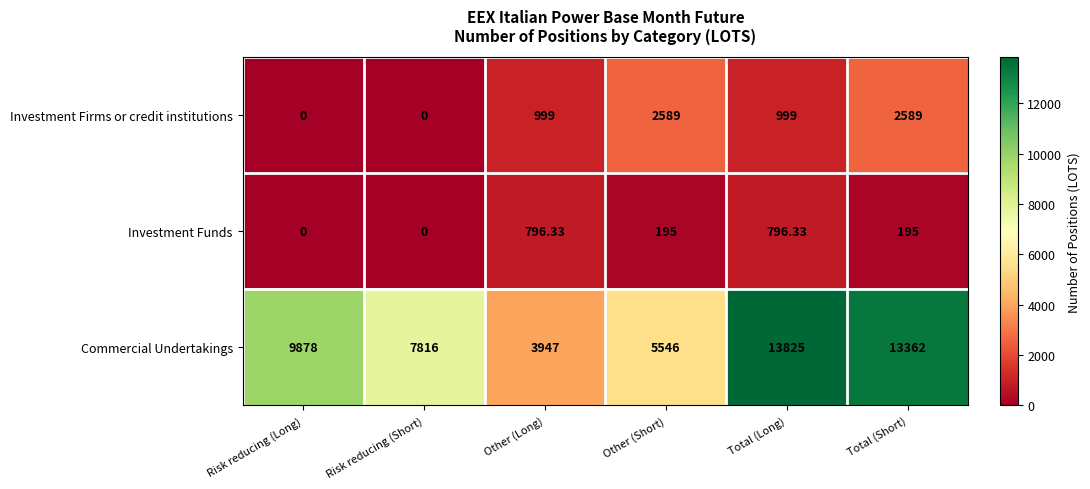

At which label does Commercial Undertakings reach its peak?

Total (Long)